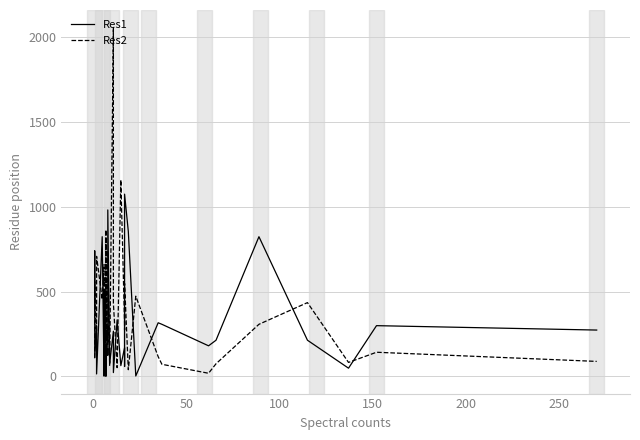

What is the difference between the second highest and minimum values in the Res2 series?

1141